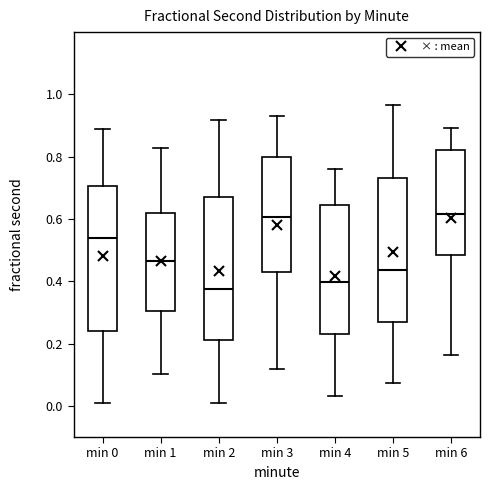

Which box's median line is the lowest?

min 2